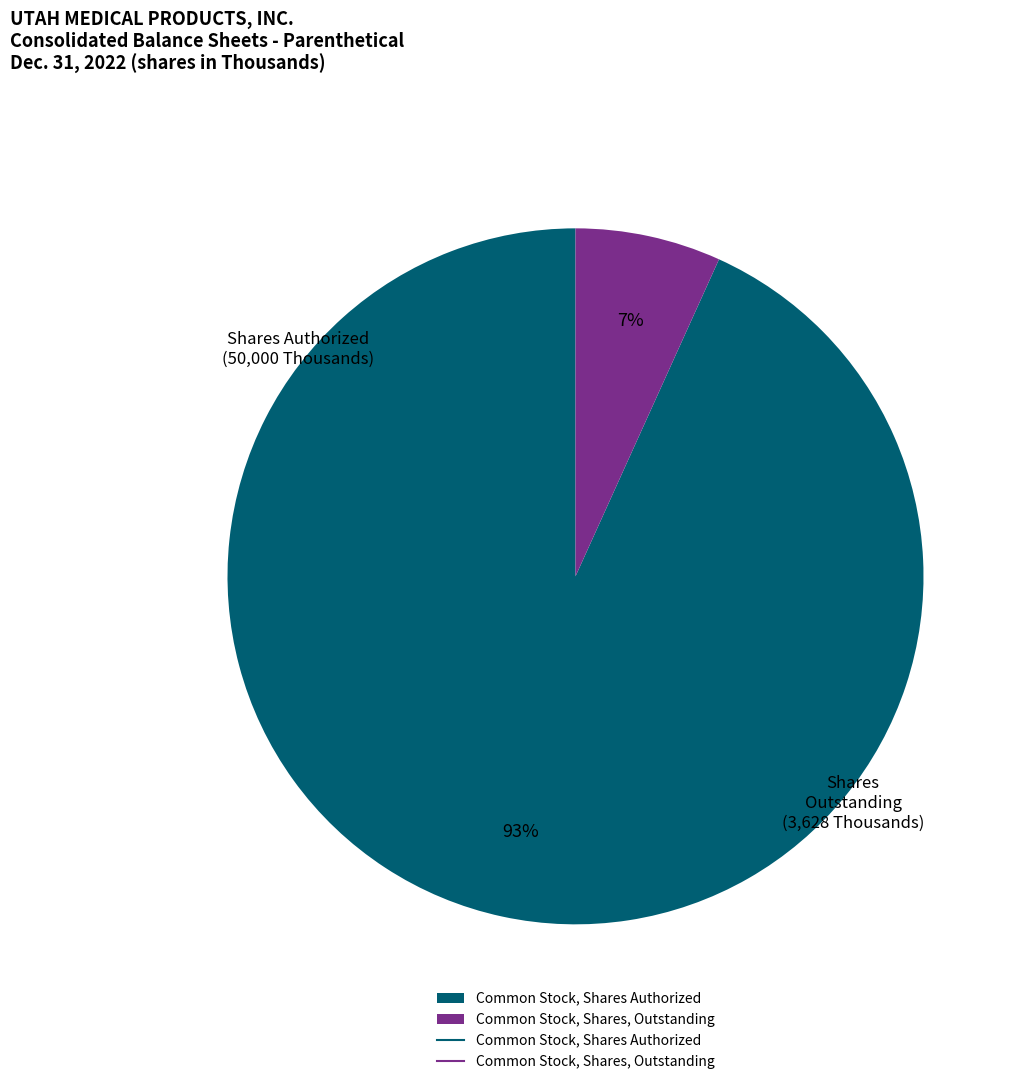

To the nearest percent, what is the average slice percentage?

50%